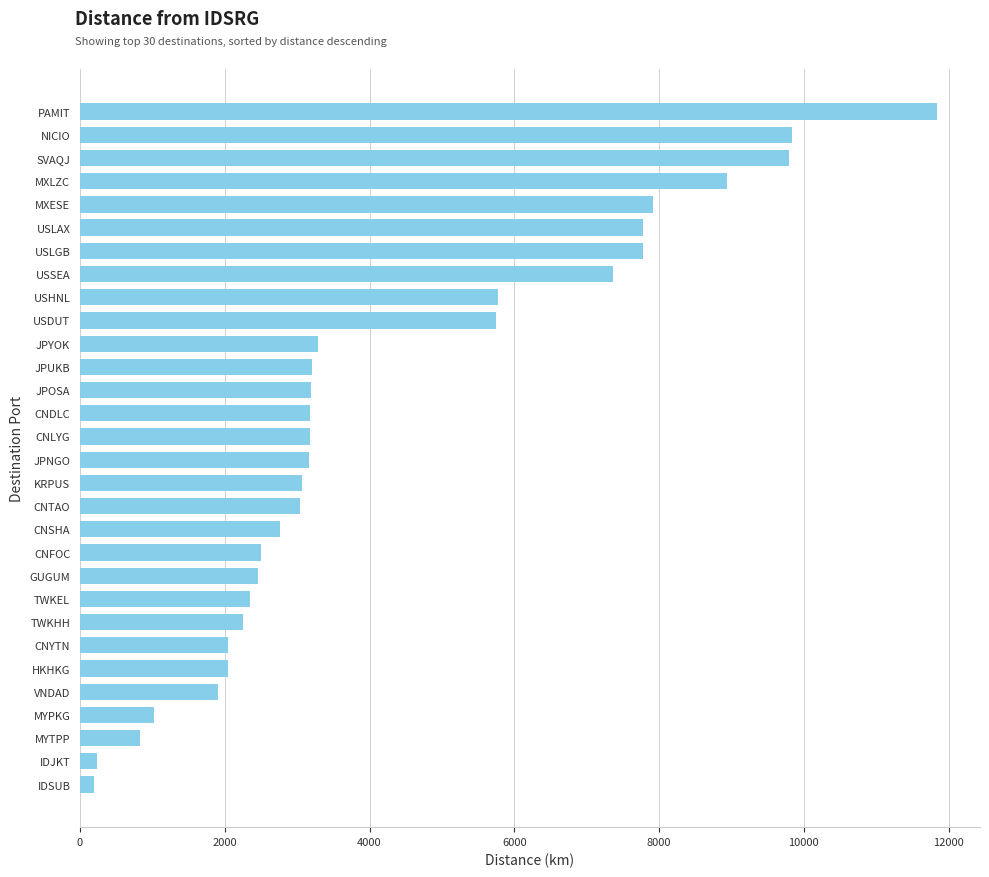

What is the greatest value displayed?

11843